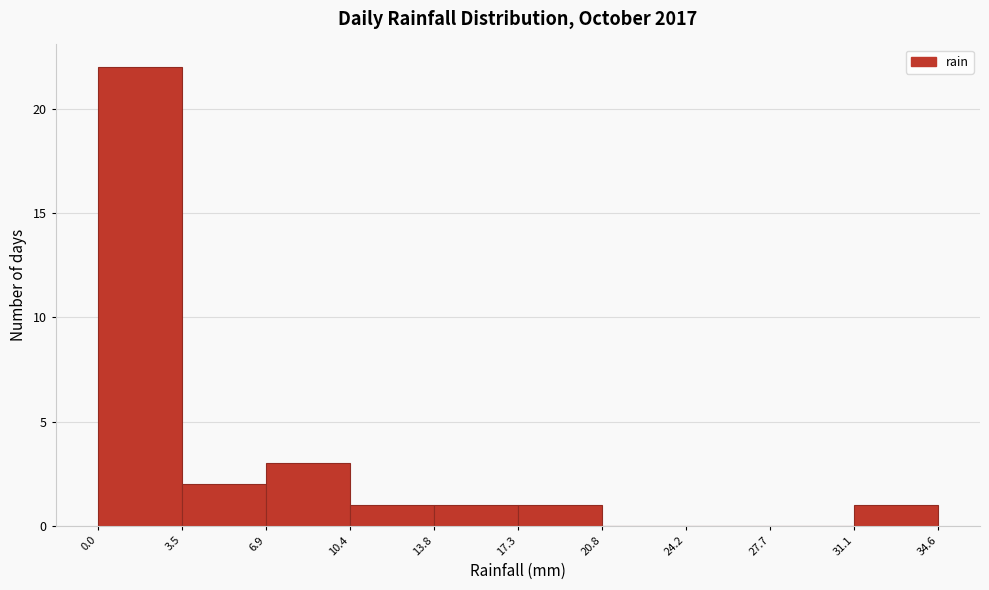

Which range on the x-axis has the tallest bar?

0.0 to 3.5